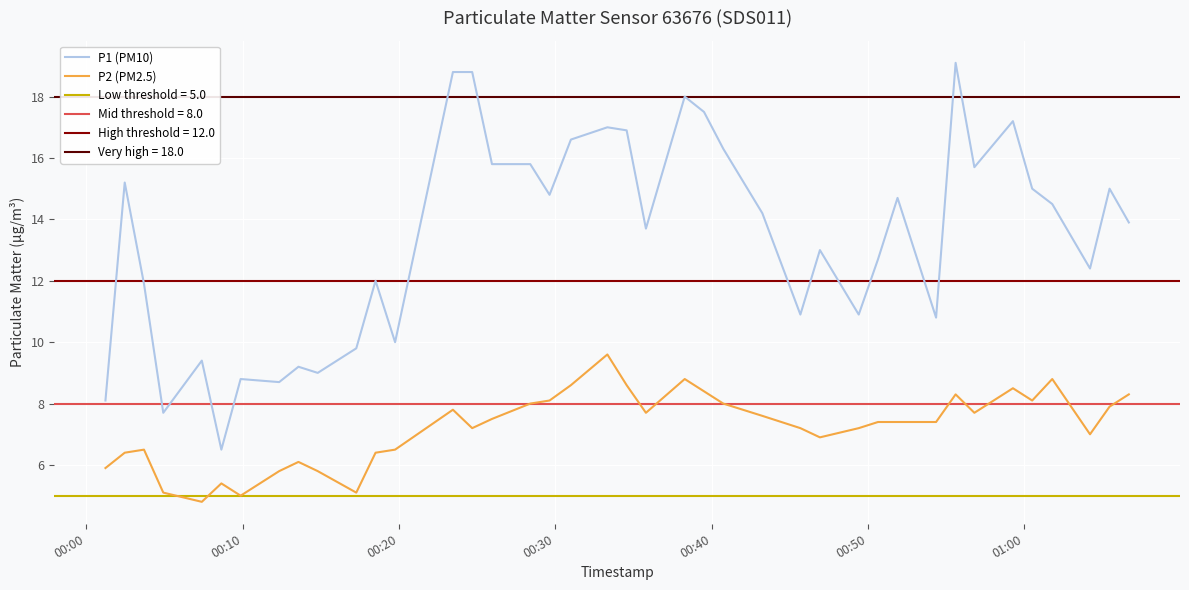

What is the lowest value of the P2 (PM2.5) series?

4.8